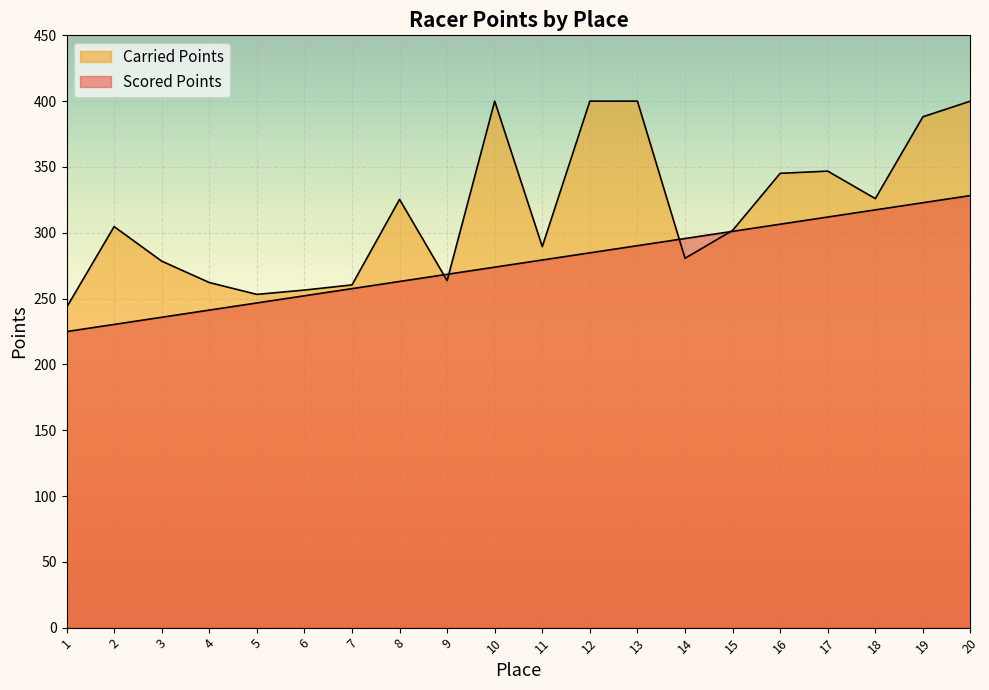

Between 1 and 9, which series saw the biggest shift?

Scored Points